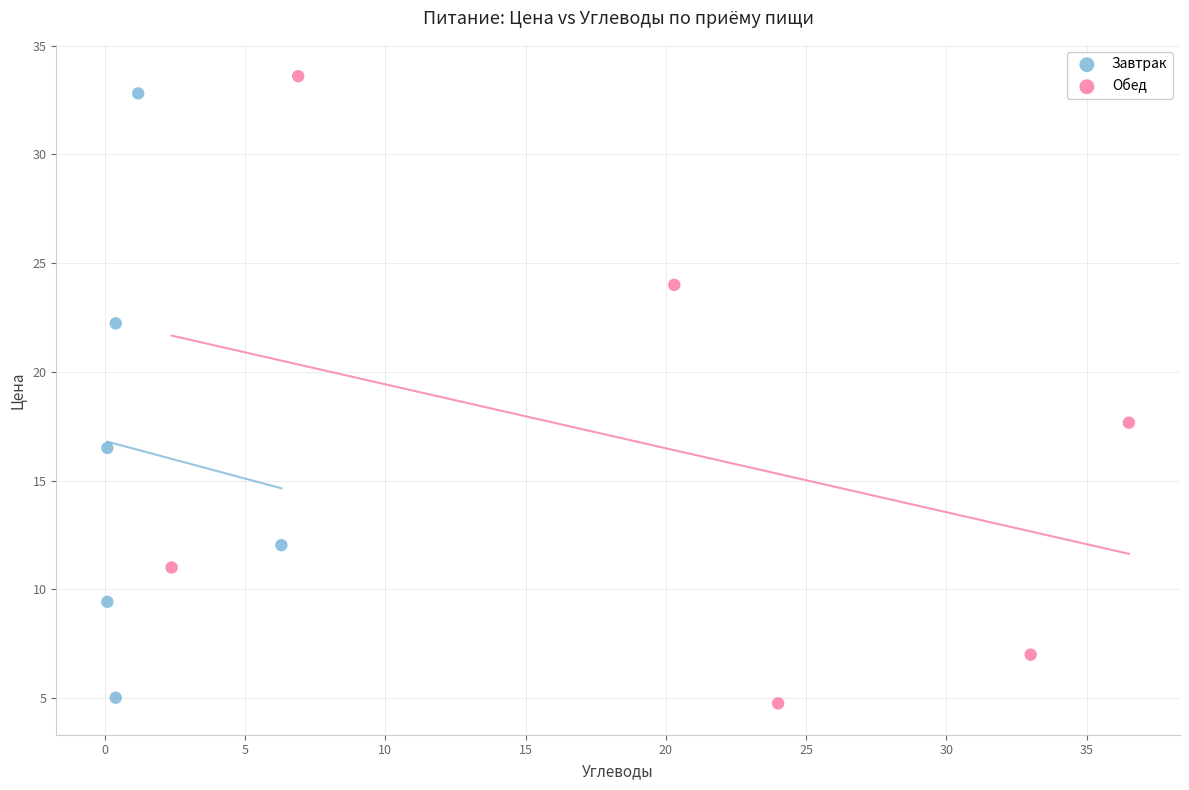

Which series contains the lowest Y value?

Обед